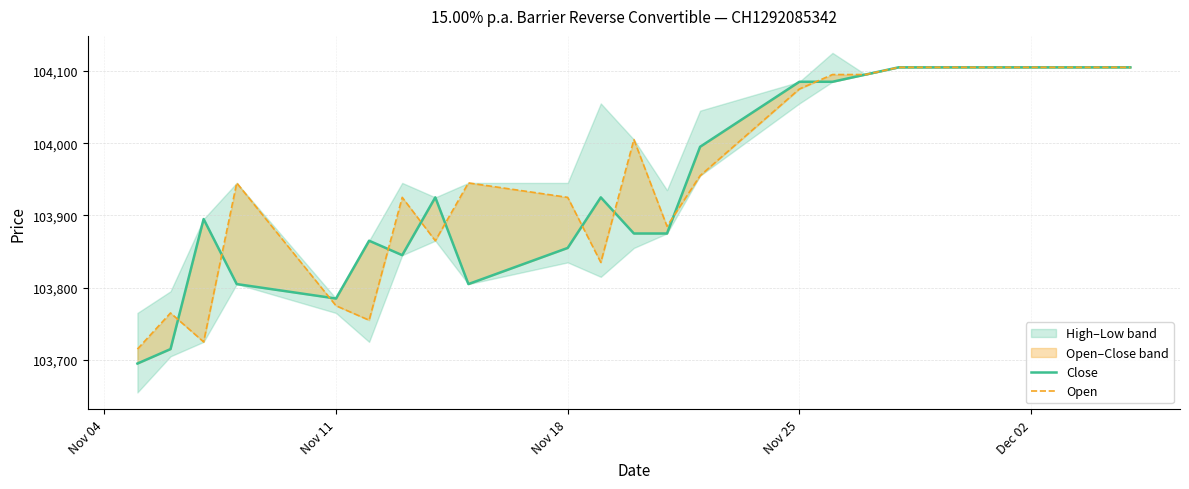

Rank the series by their average value, from lowest to highest.

Close, Open